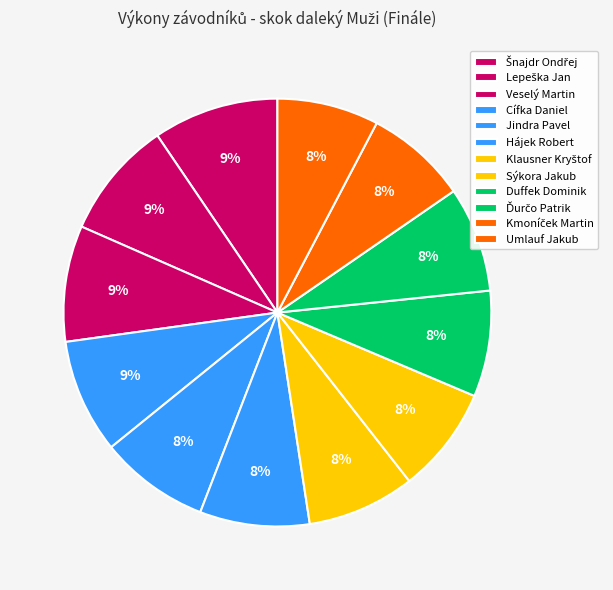

Count the number of slices in the pie.

12